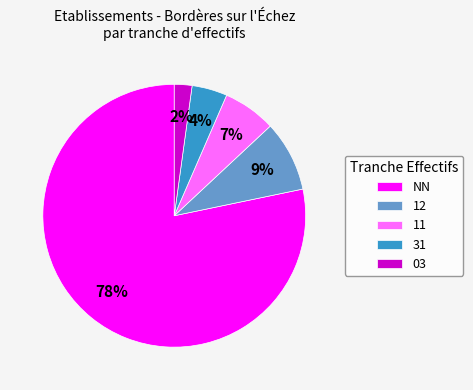

What is the largest slice in the pie chart?

NN